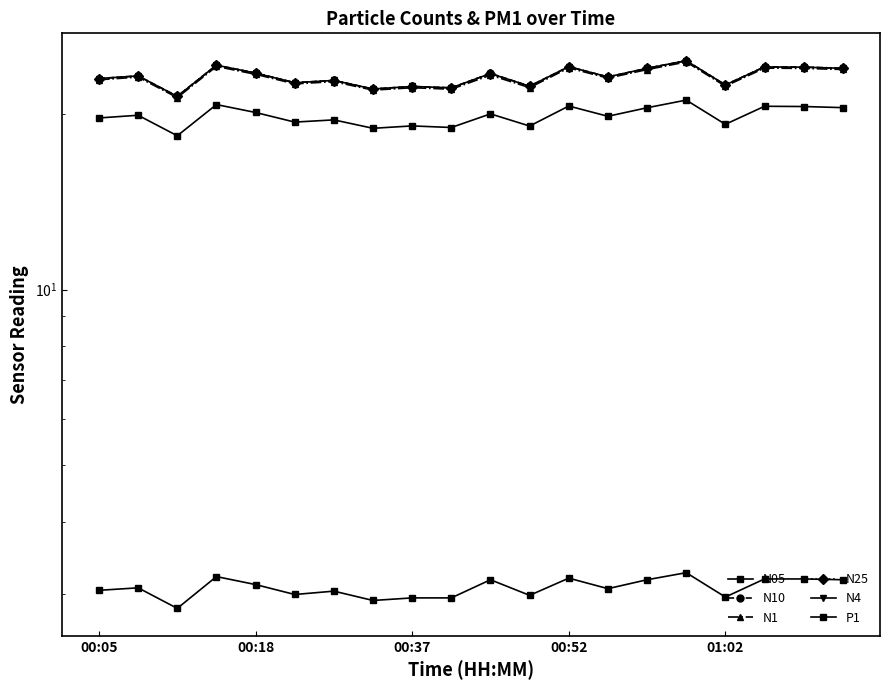

What is the difference between the highest and lowest values at 01:02?

19.5